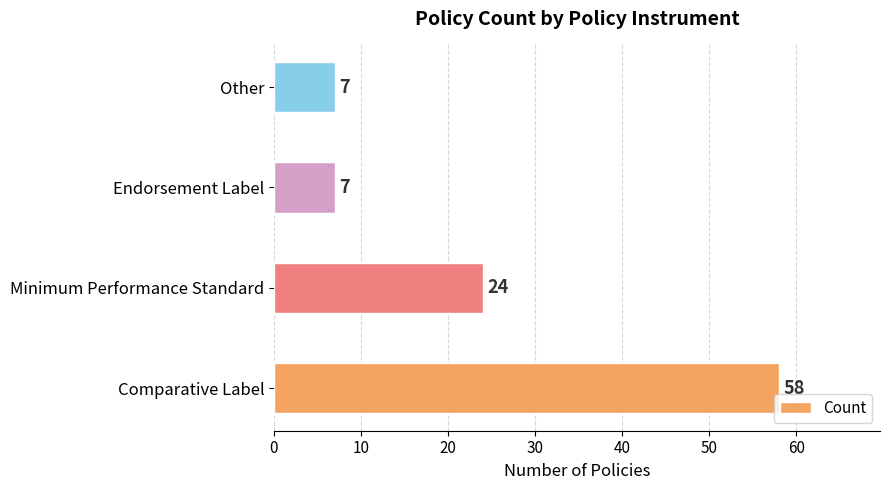

Are the bars horizontal?

Yes